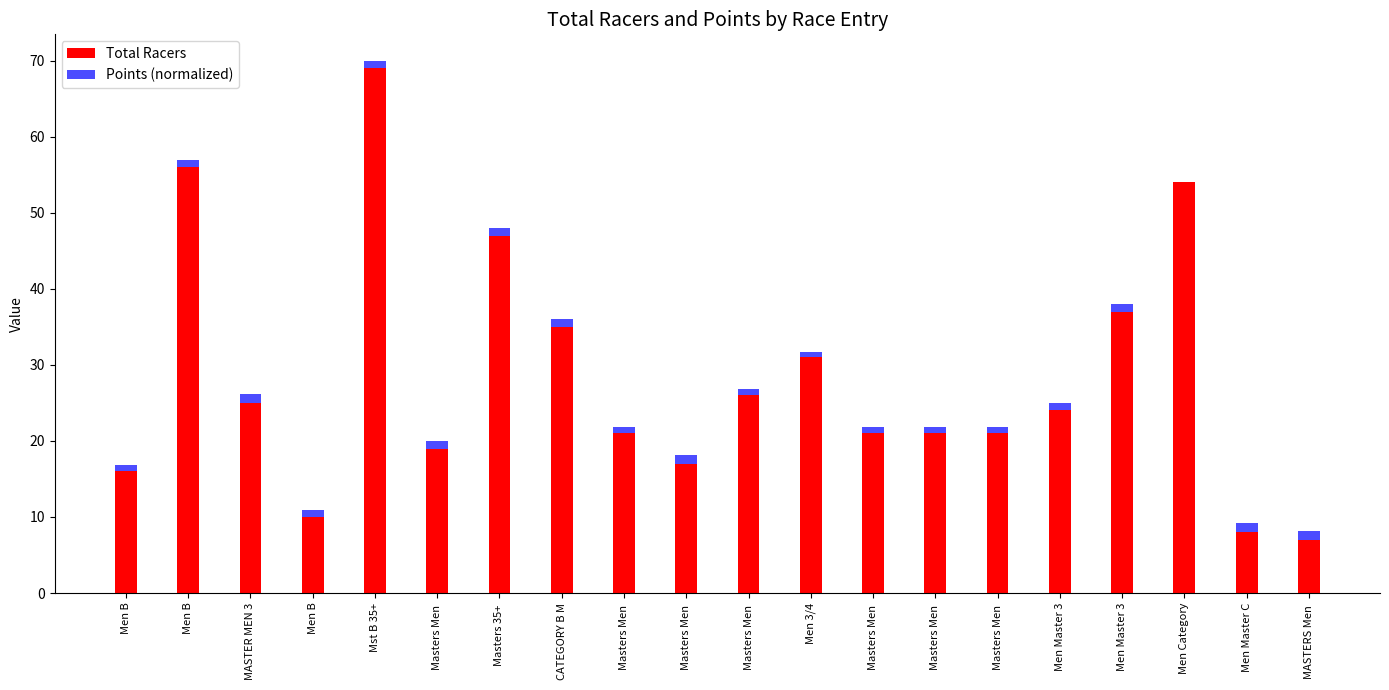

What are all the series names shown in the legend?

Total Racers, Points (normalized)